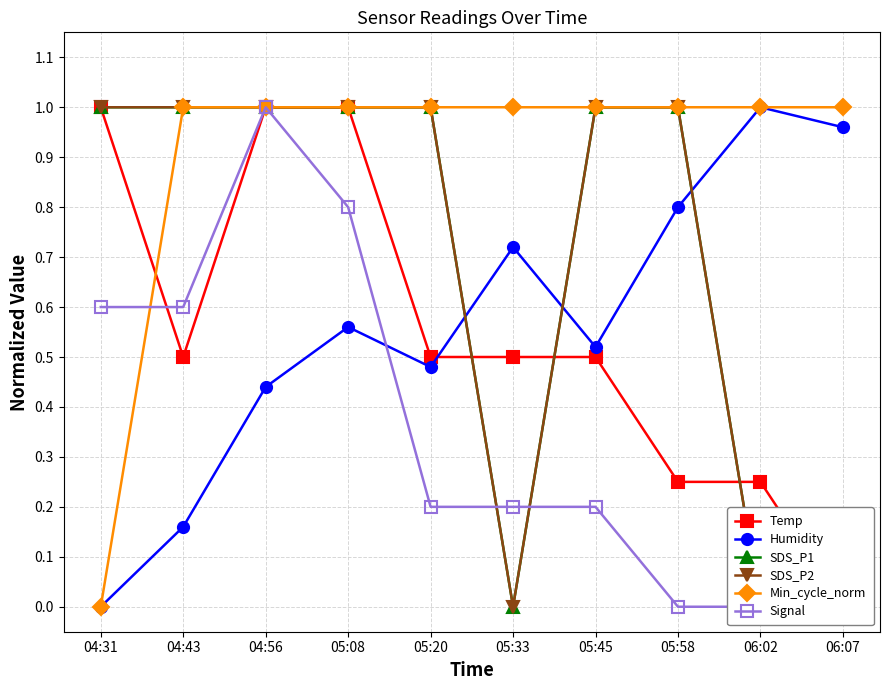

Reading right to left, what are all the values shown in this chart?

Temp: 06:07=0.0	06:02=0.2	05:58=0.2	05:45=0.5	05:33=0.5	05:20=0.5	05:08=1.0	04:56=1.0	04:43=0.5	04:31=1.0
Humidity: 06:07=1.0	06:02=1.0	05:58=0.8	05:45=0.5	05:33=0.7	05:20=0.5	05:08=0.6	04:56=0.4	04:43=0.2	04:31=0.0
SDS_P1: 06:07=0.0	06:02=0.0	05:58=1.0	05:45=1.0	05:33=0.0	05:20=1.0	05:08=1.0	04:56=1.0	04:43=1.0	04:31=1.0
SDS_P2: 06:07=0.0	06:02=0.0	05:58=1.0	05:45=1.0	05:33=0.0	05:20=1.0	05:08=1.0	04:56=1.0	04:43=1.0	04:31=1.0
Min_cycle_norm: 06:07=1.0	06:02=1.0	05:58=1.0	05:45=1.0	05:33=1.0	05:20=1.0	05:08=1.0	04:56=1.0	04:43=1.0	04:31=0.0
Signal: 06:07=0.0	06:02=0.0	05:58=0.0	05:45=0.2	05:33=0.2	05:20=0.2	05:08=0.8	04:56=1.0	04:43=0.6	04:31=0.6